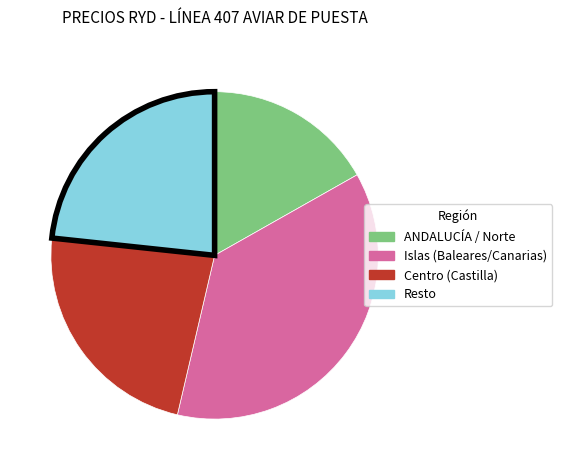

Is there a majority slice in this chart?

No